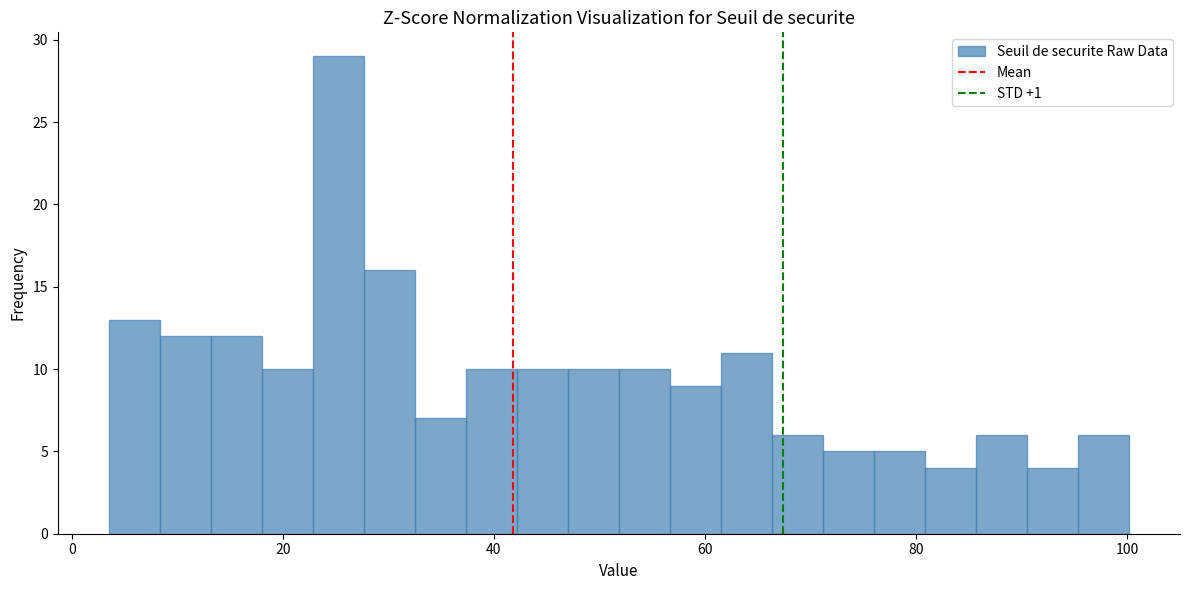

Around what value on the x-axis is the tallest bar? Give the approximate position of its centre, as read against the axis.

26